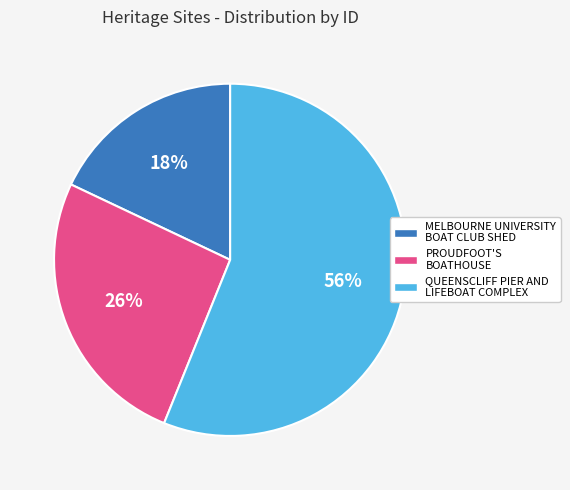

To the nearest percent, what is the difference between the largest and smallest slice percentages?

38%